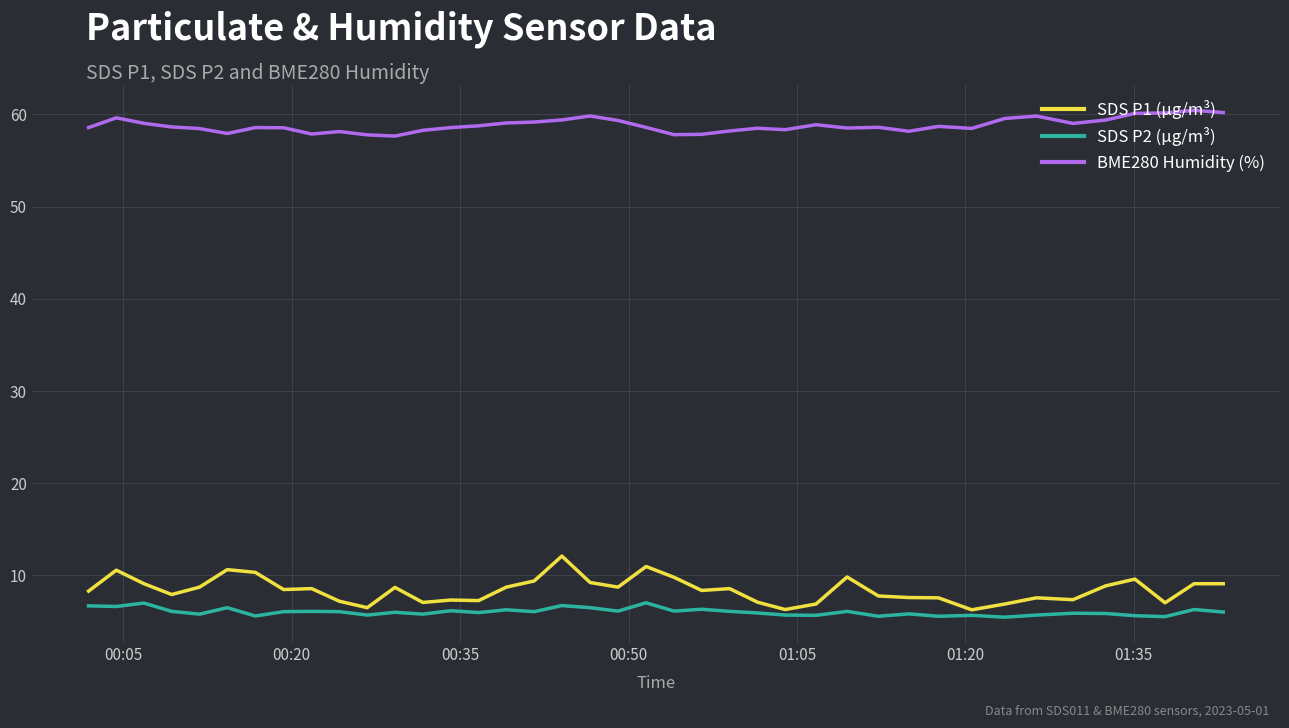

What is the maximum value for BME280 Humidity (%)?

60.5